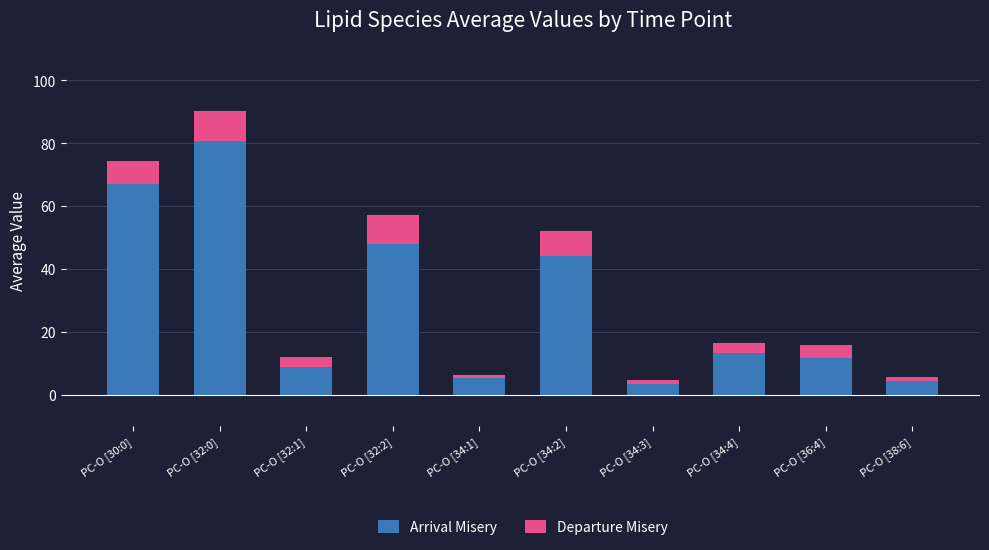

Does the chart contain any negative values?

No